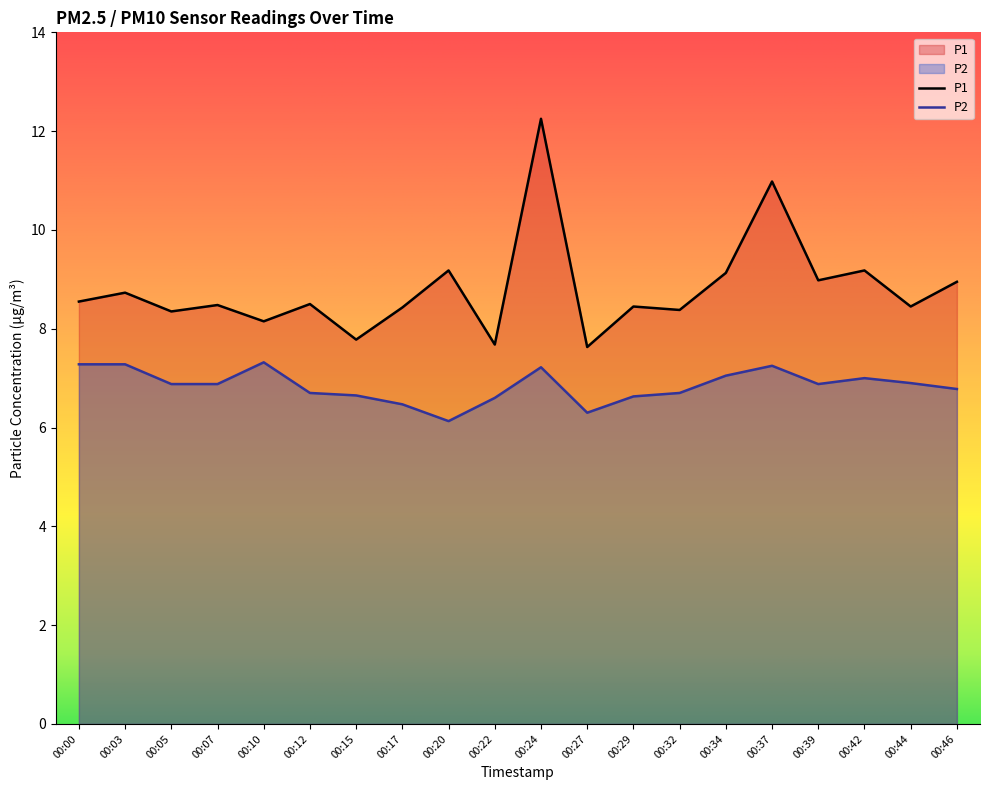

At which label is P2 closest to 6?

00:20